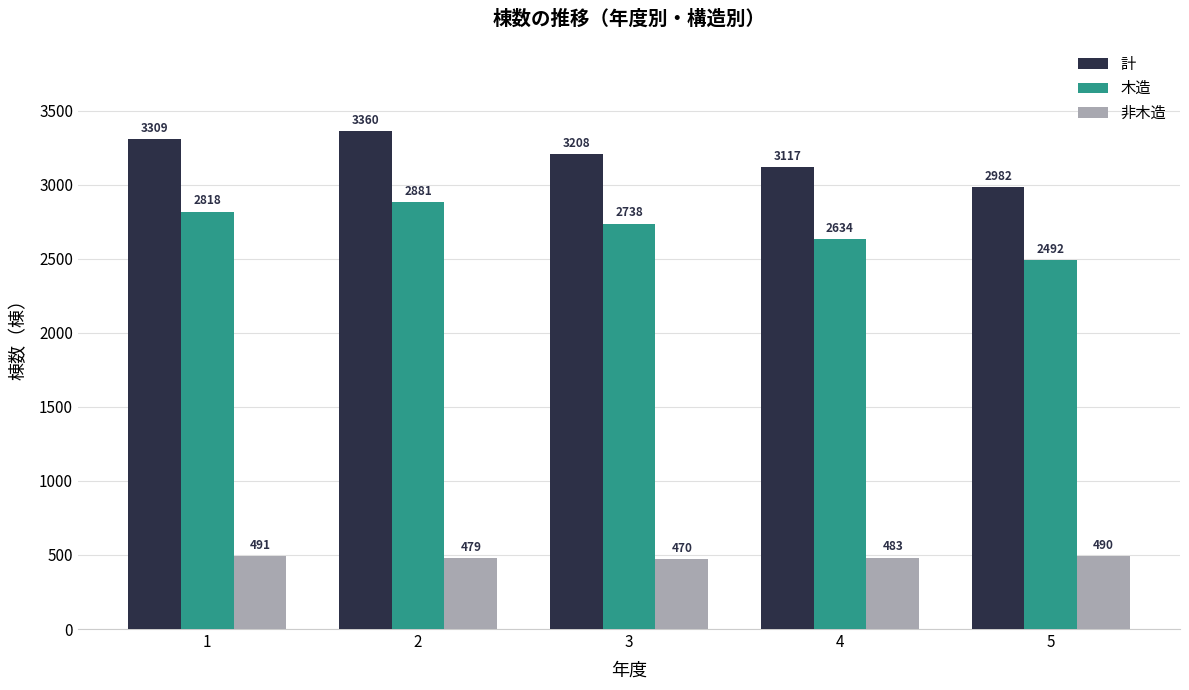

Reading left to right, transcribe all the data shown in this chart.

計: 3309	3360	3208	3117	2982
木造: 2818	2881	2738	2634	2492
非木造: 491	479	470	483	490